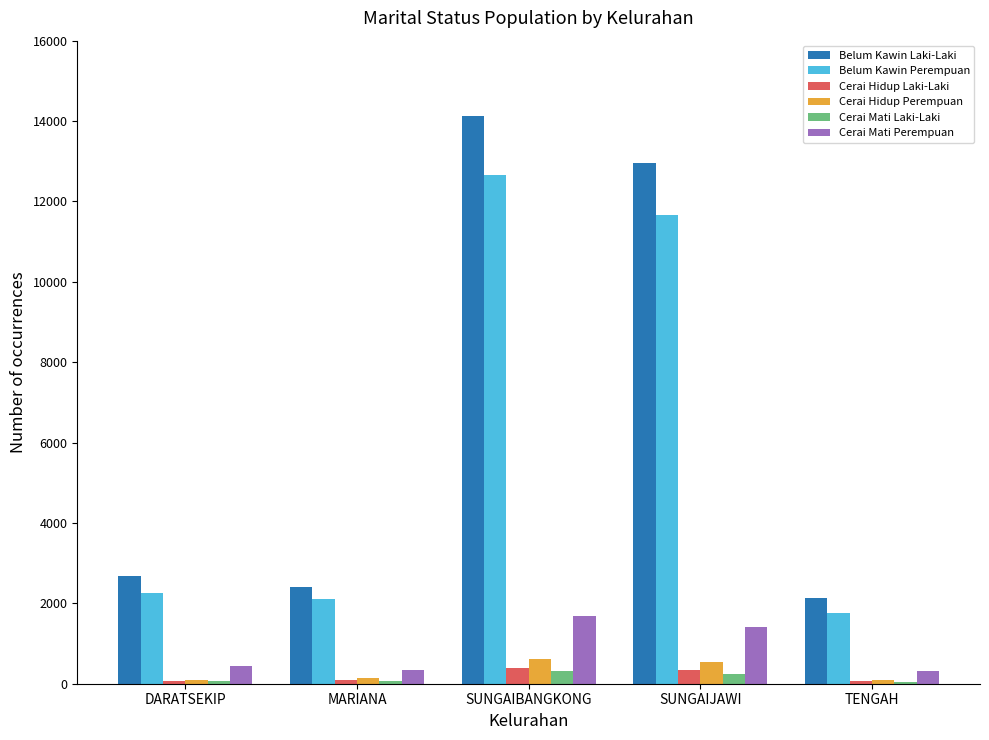

What is the value of the Cerai Hidup Perempuan bar at the 3rd from the left?

626